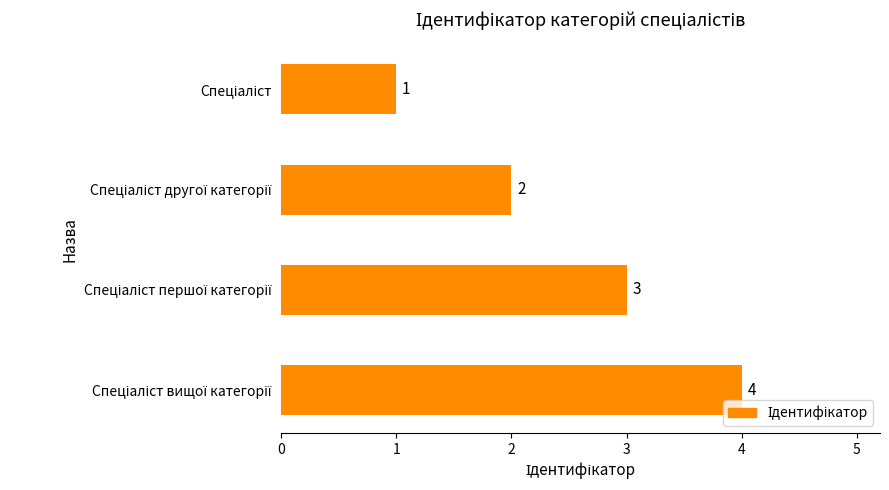

What is the sum of all values?

10